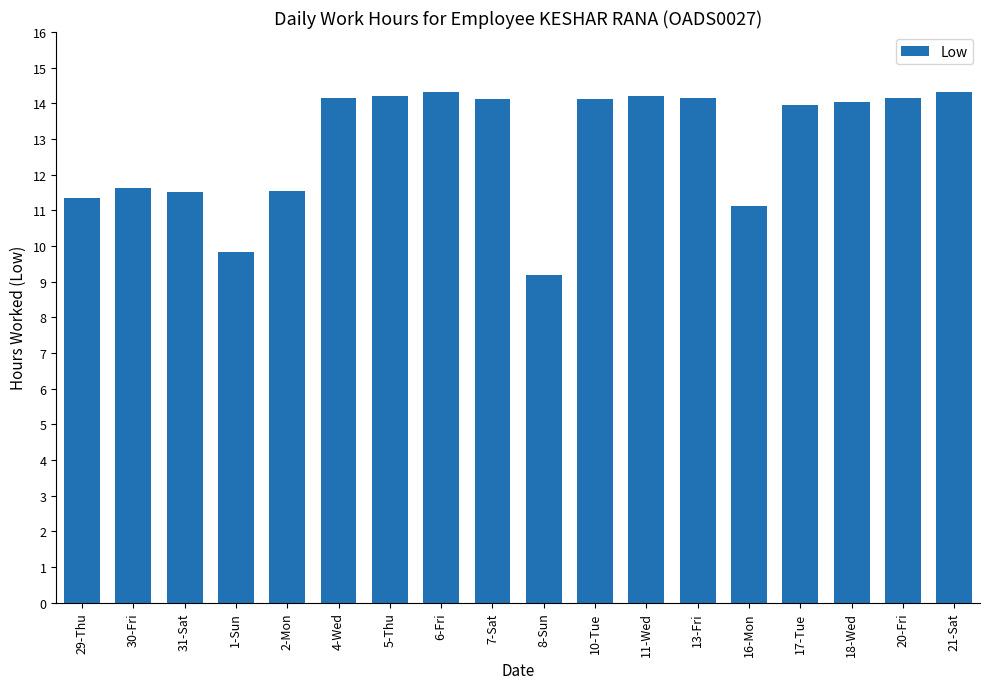

What position from the right is 10-Tue?

8